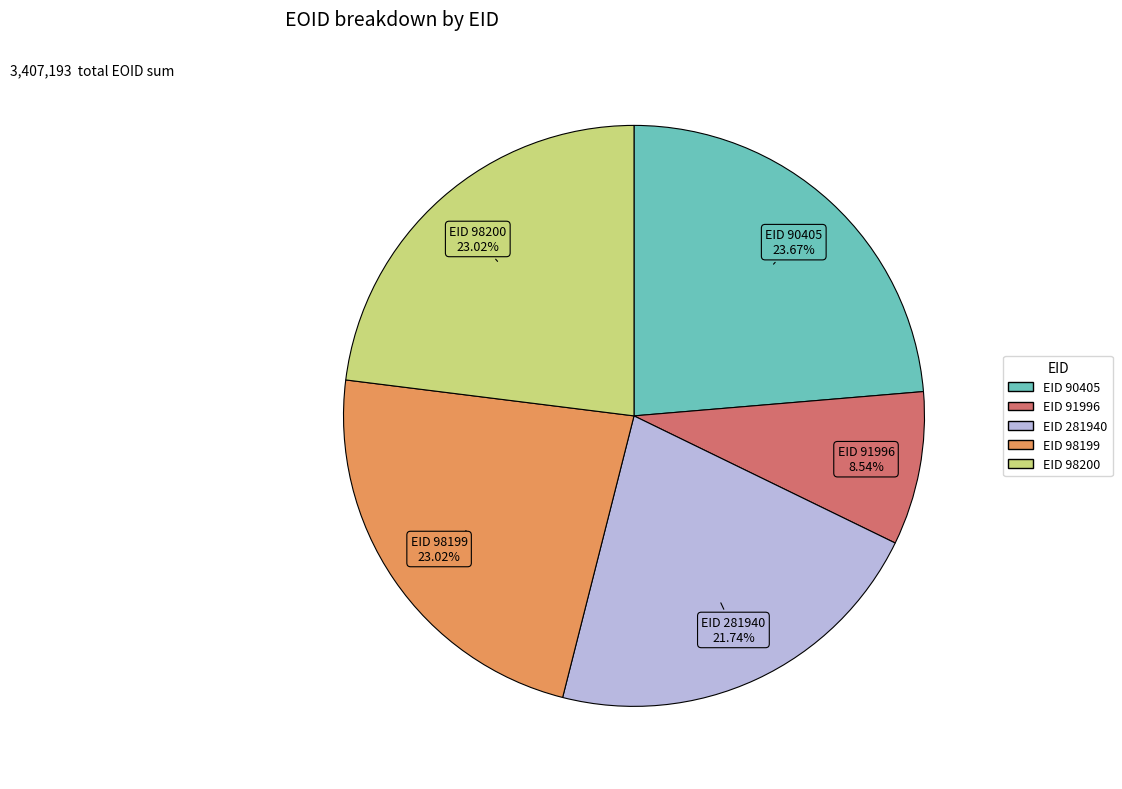

Is the sum of EID 98199 and EID 281940 greater than half?

No